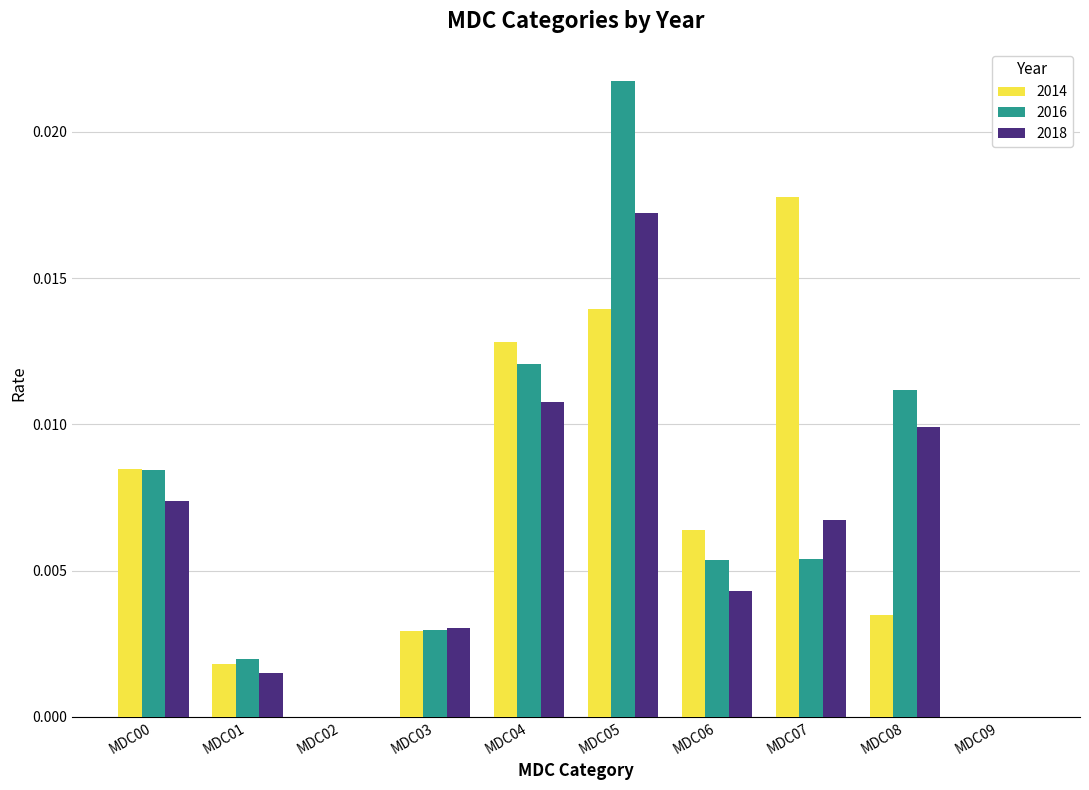

Does the chart contain stacked bars?

No